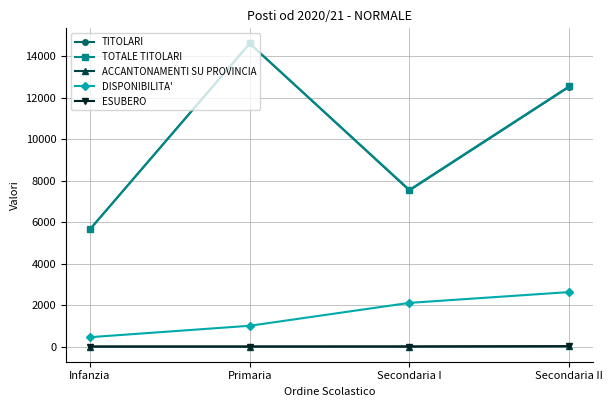

What is the highest value of the ACCANTONAMENTI SU PROVINCIA series?

10